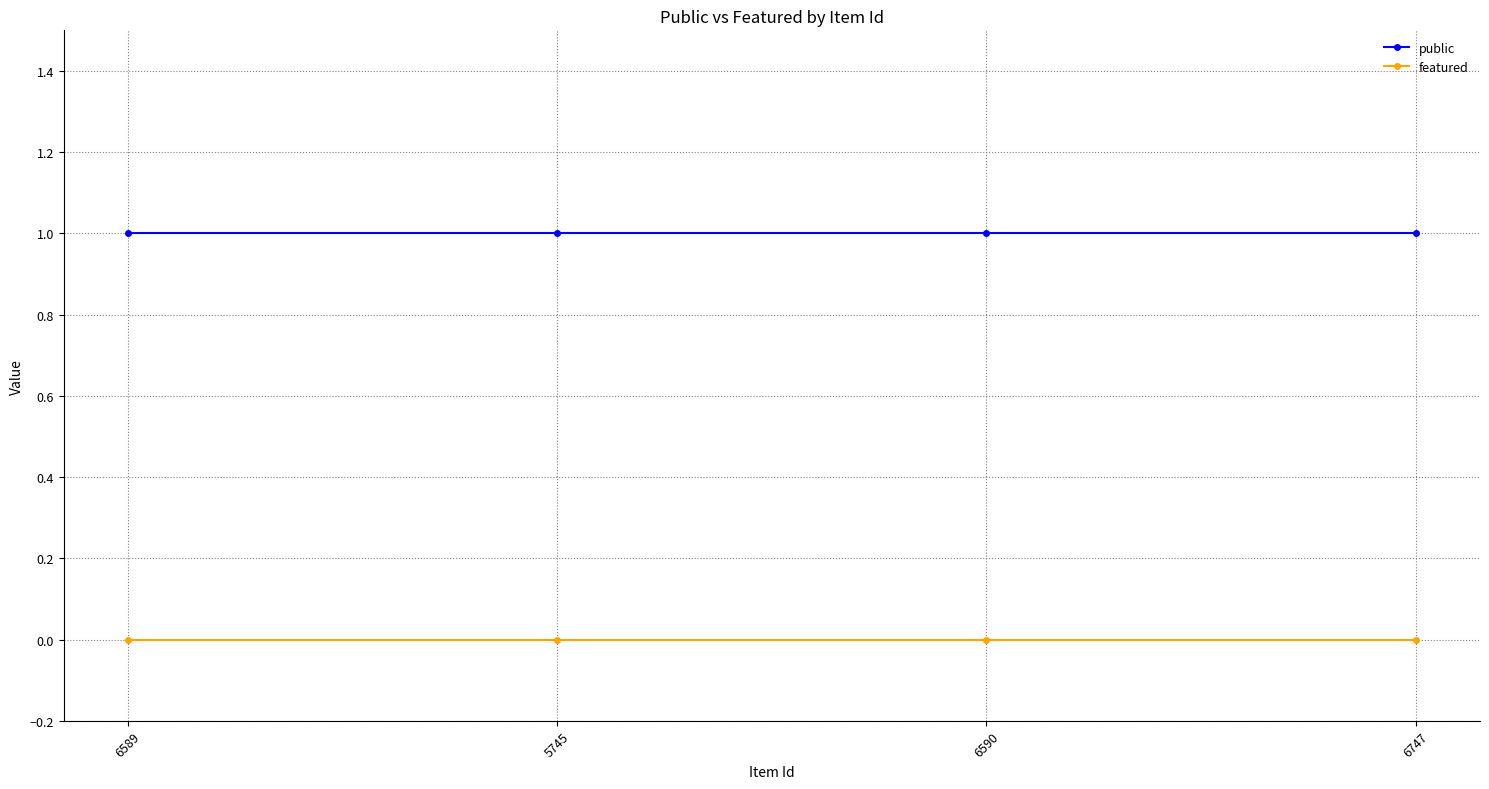

Reading left to right, what are all the values shown in this chart?

public: 1	1	1	1
featured: 0	0	0	0